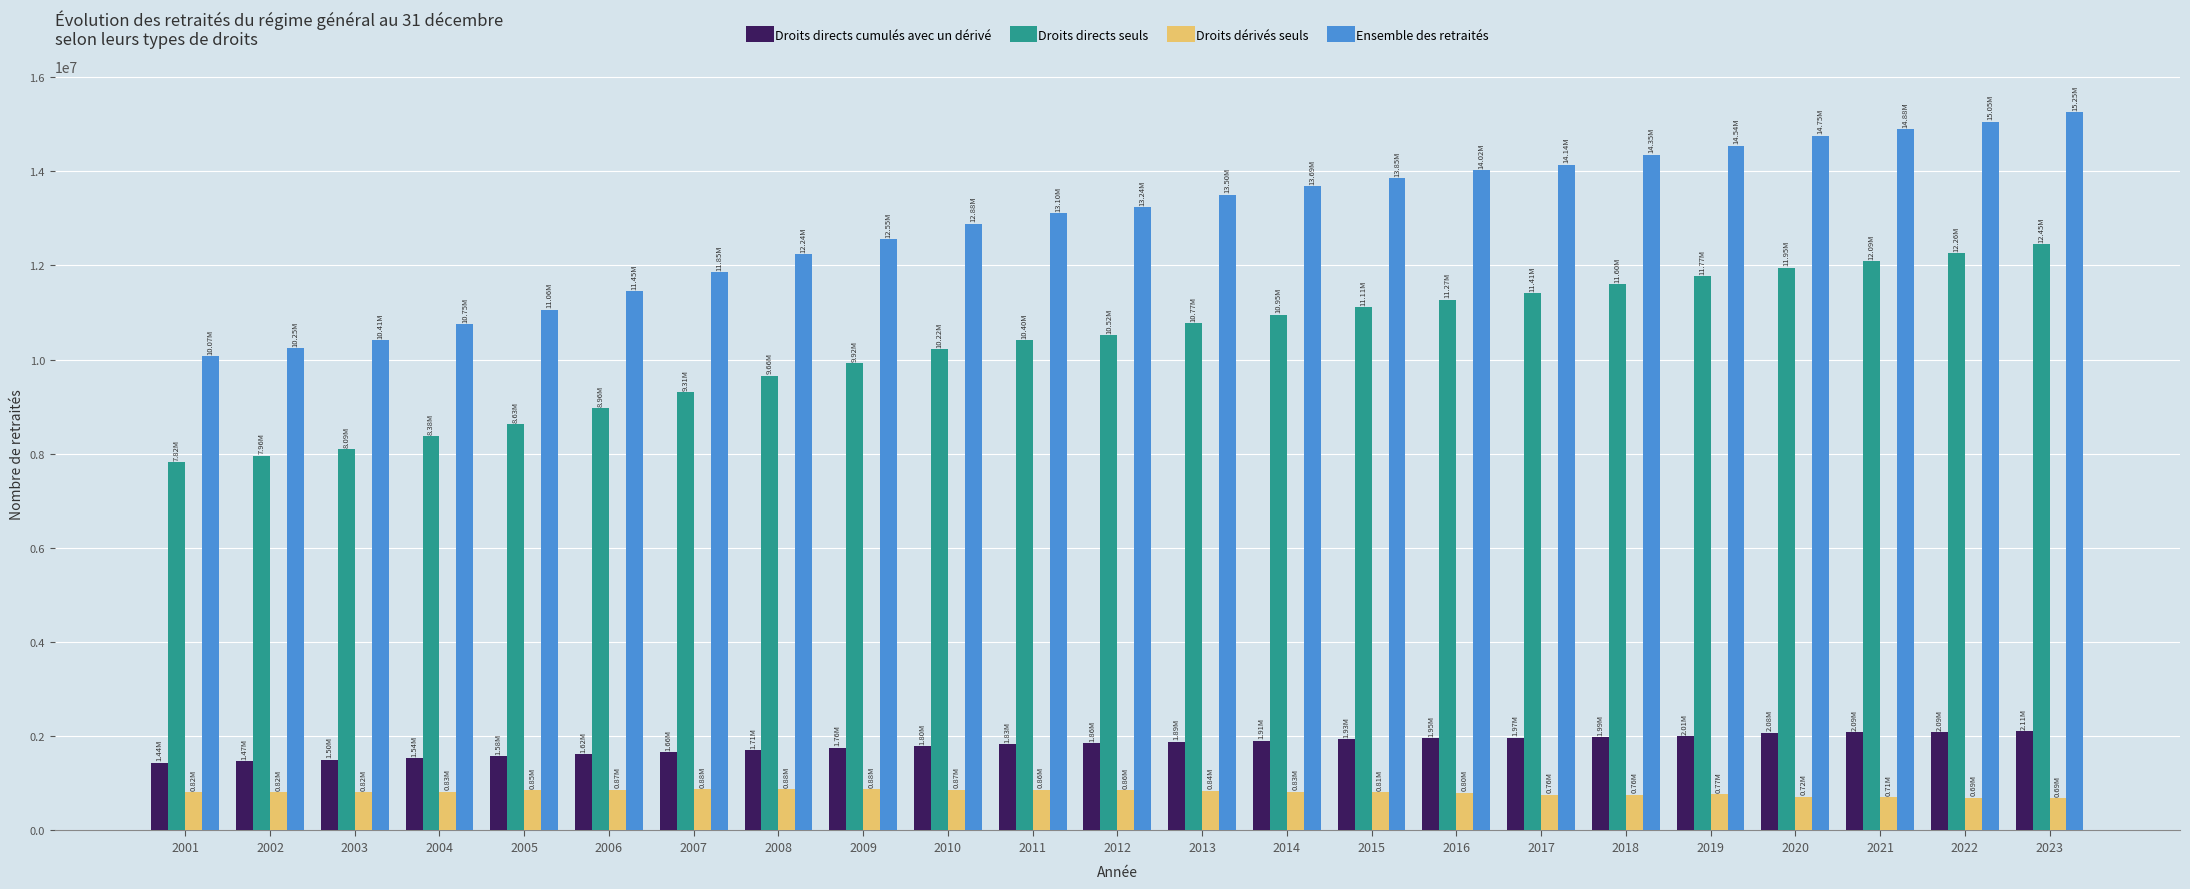

Which category has the highest value across all series?

2023